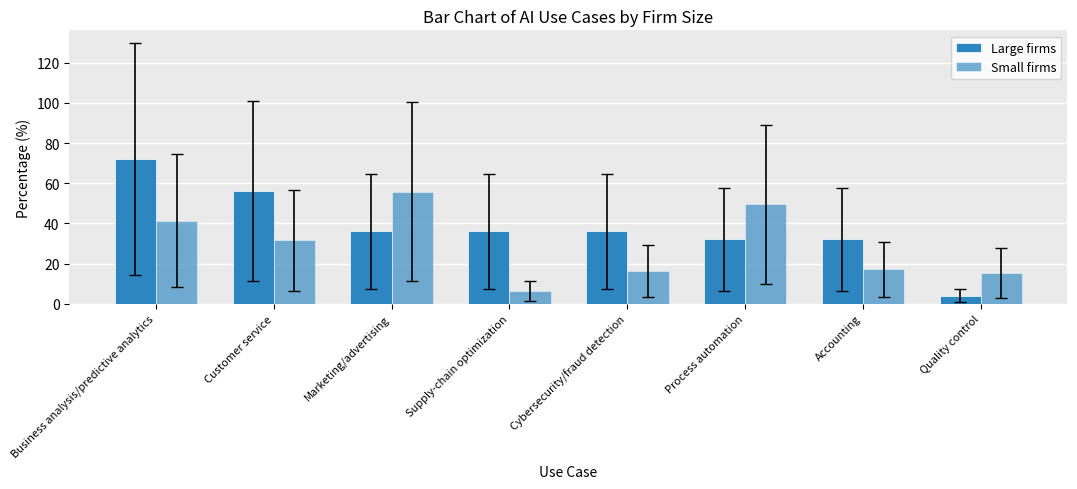

How many groups of bars are there?

8